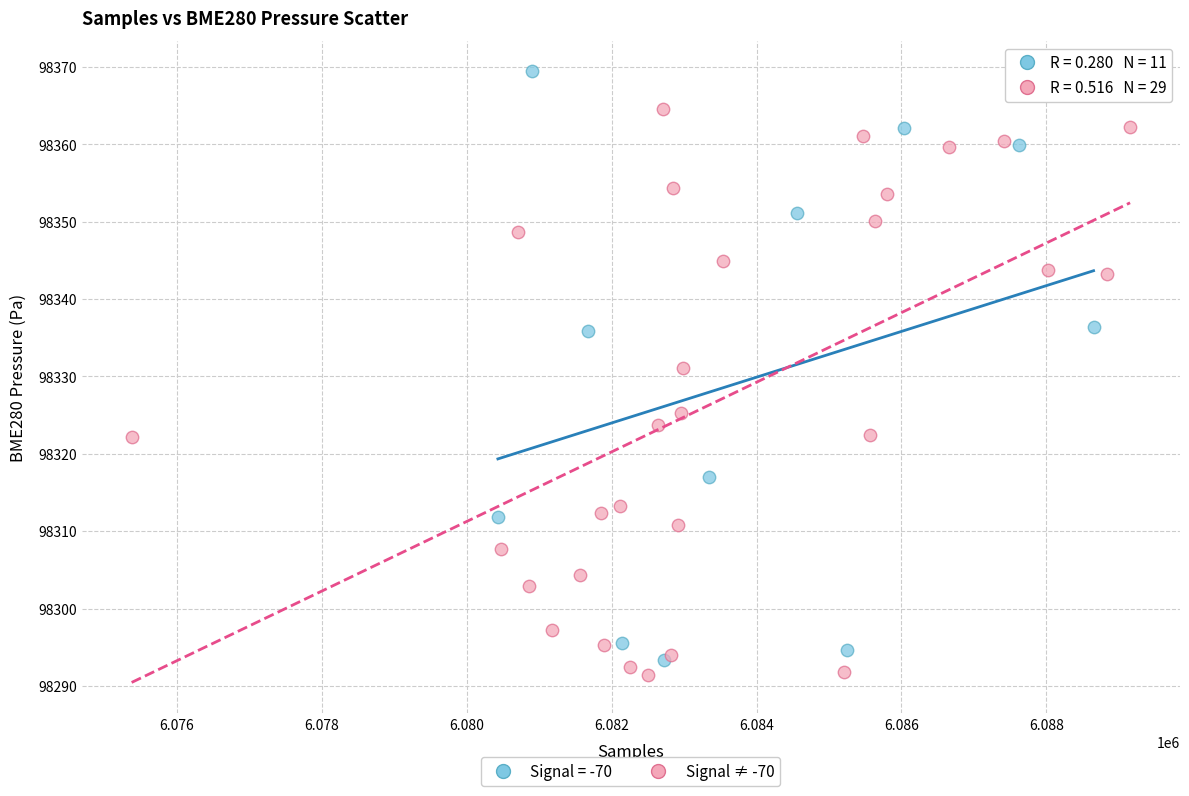

Which series contains the highest Y value?

Signal = -70